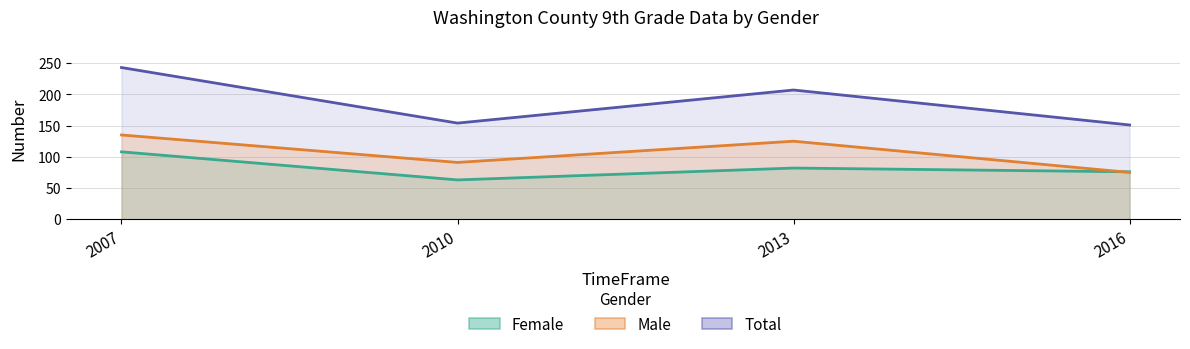

What is the spread (max minus min) of values at 2010?

91